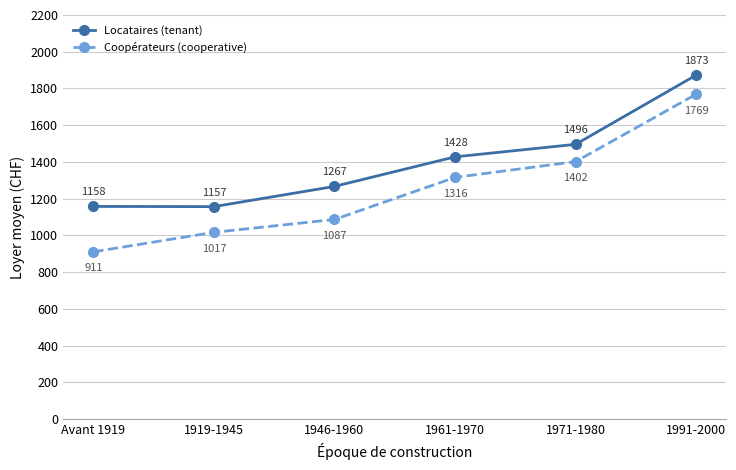

At which category does Locataires (tenant) reach its first local valley?

1919-1945